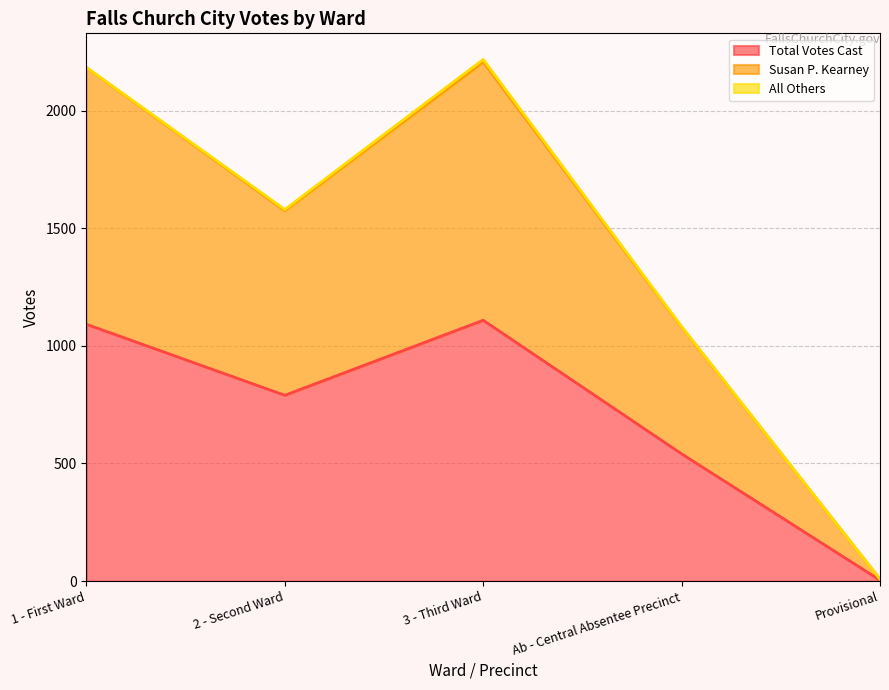

Is the value of Susan P. Kearney at Provisional greater than the value of Total Votes Cast at Provisional?

Yes